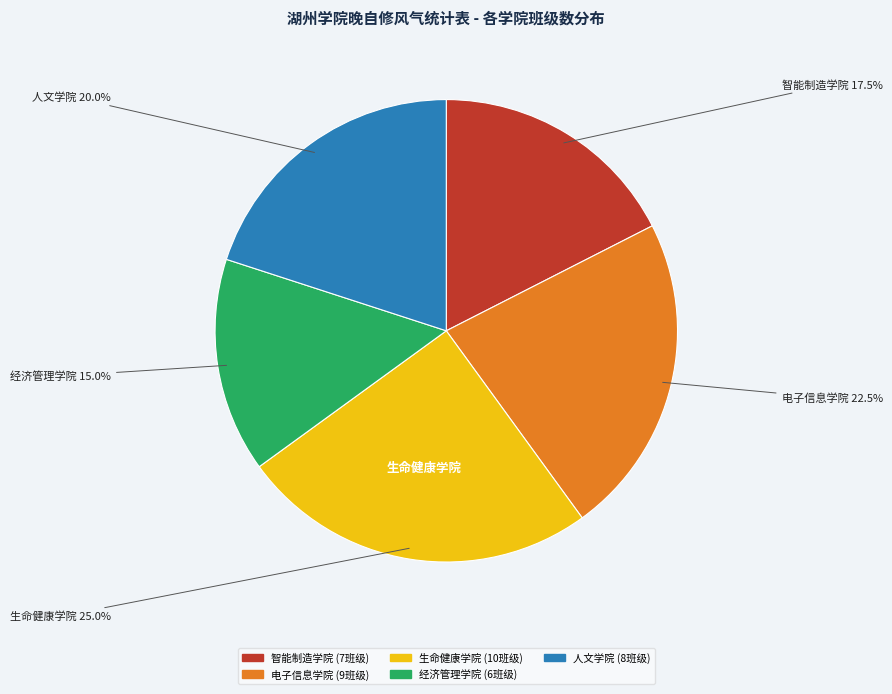

How many segments does this pie chart have?

5